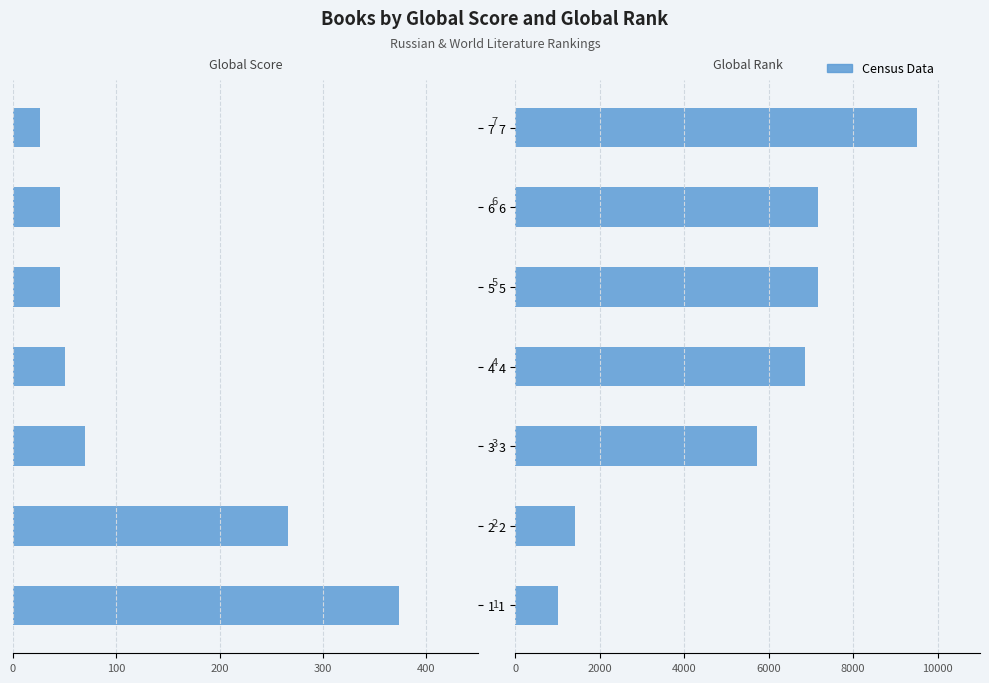

What is the greatest value displayed?

9518